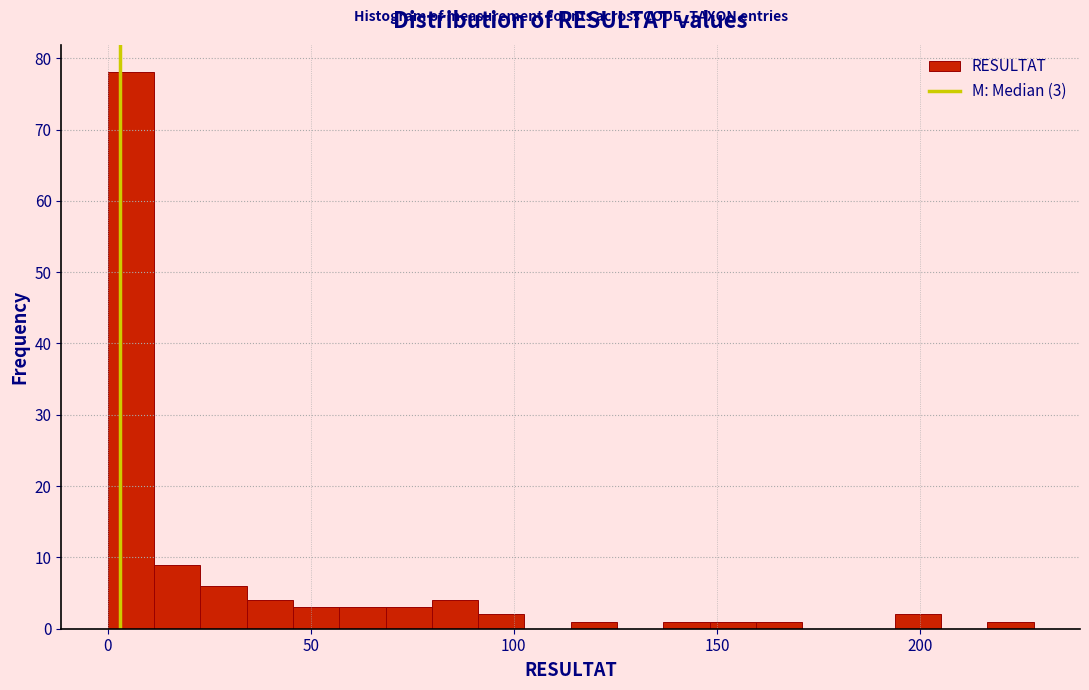

Read against the x-axis, roughly where is the centre of the tallest bar?

5